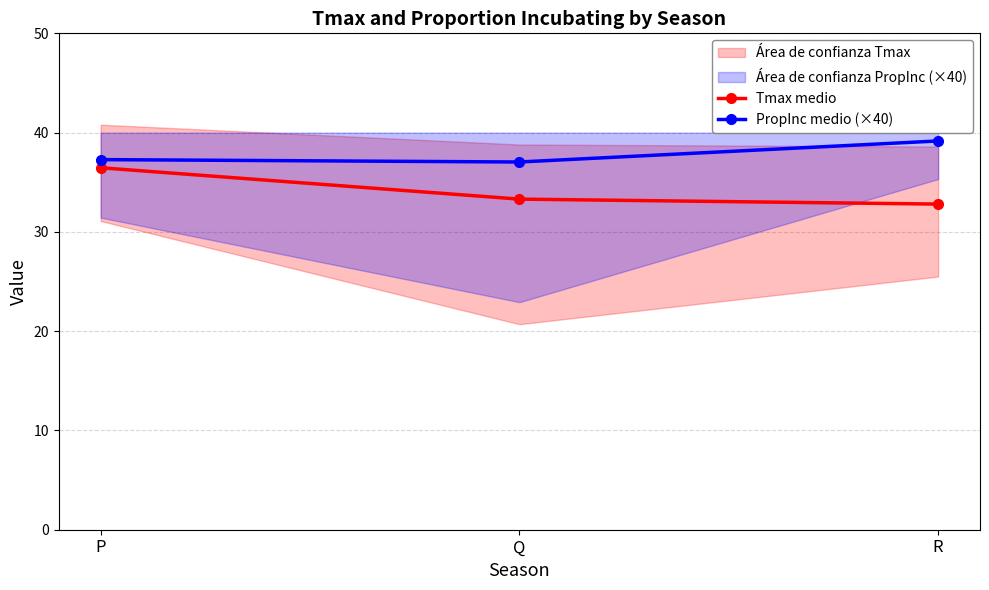

Which category has the highest value across all series?

R